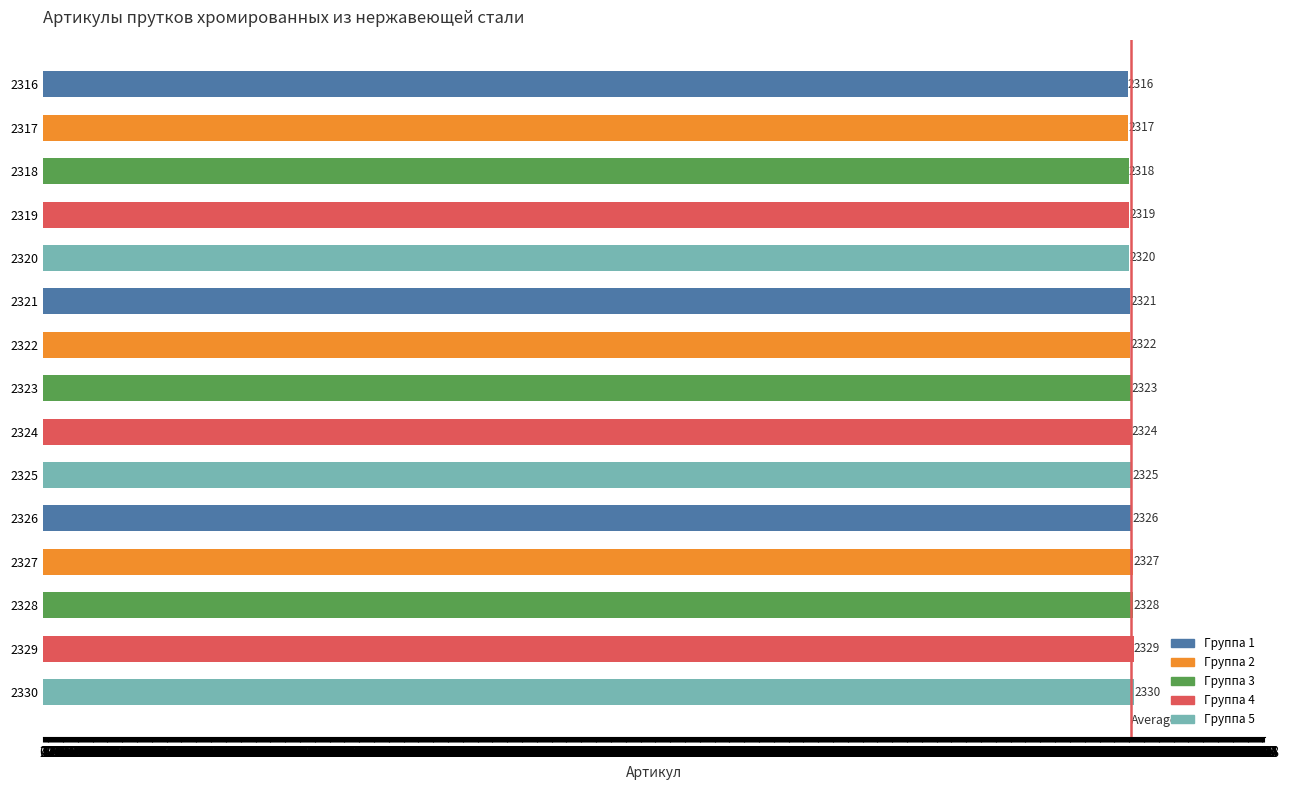

The chart shows a value of 2327 at 2327. True or false?

True